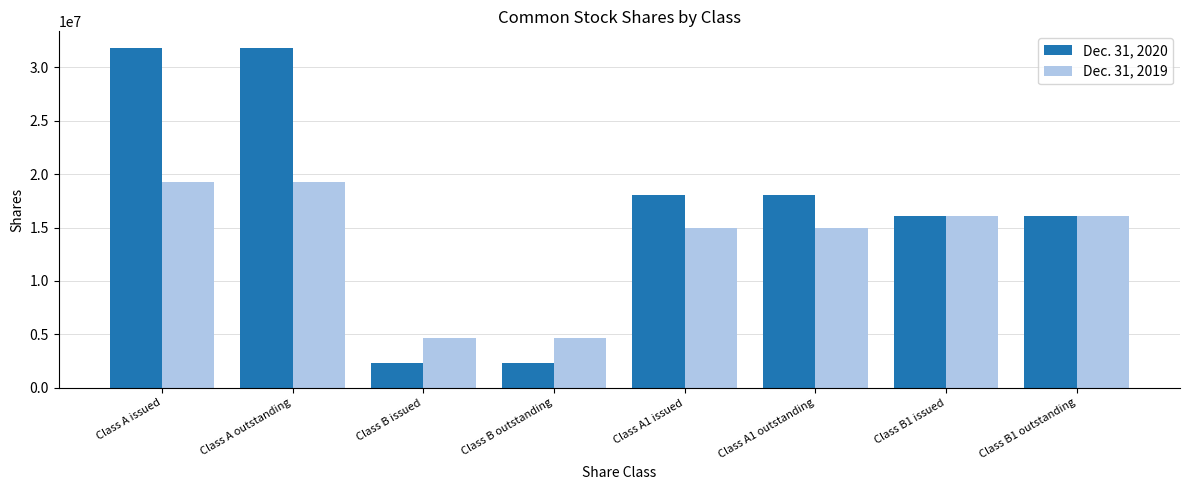

List the series in order of their peak value, highest first.

Dec. 31, 2020, Dec. 31, 2019